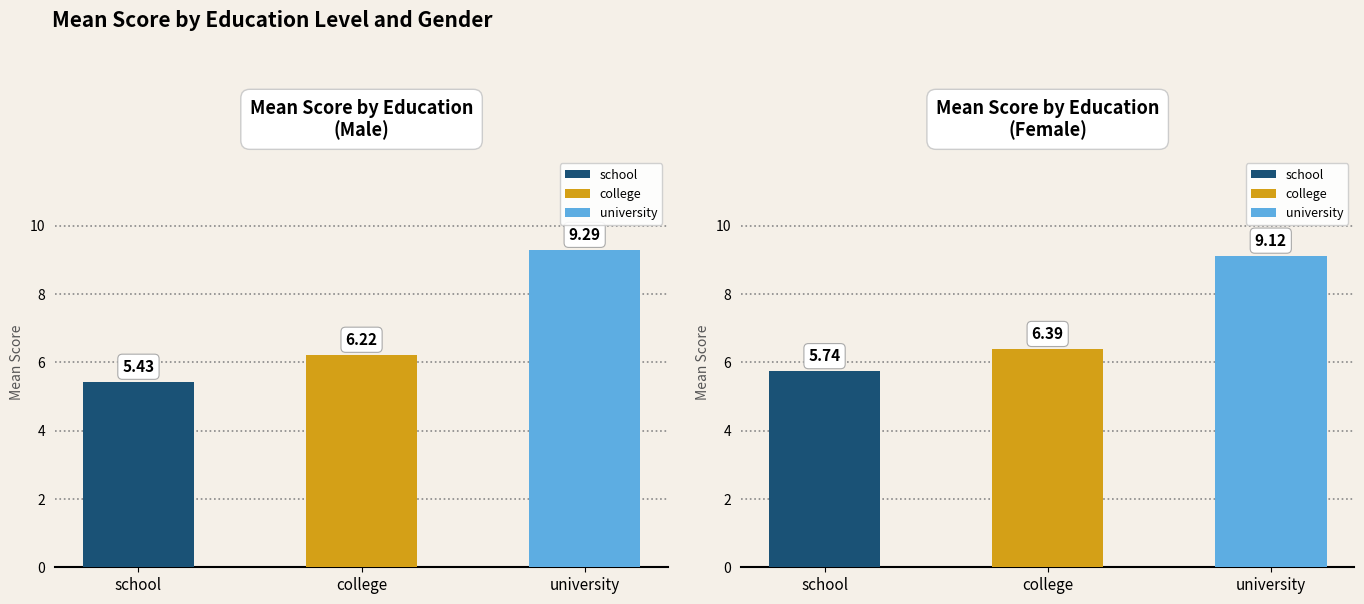

Read the male_mean_score value at college.

6.2